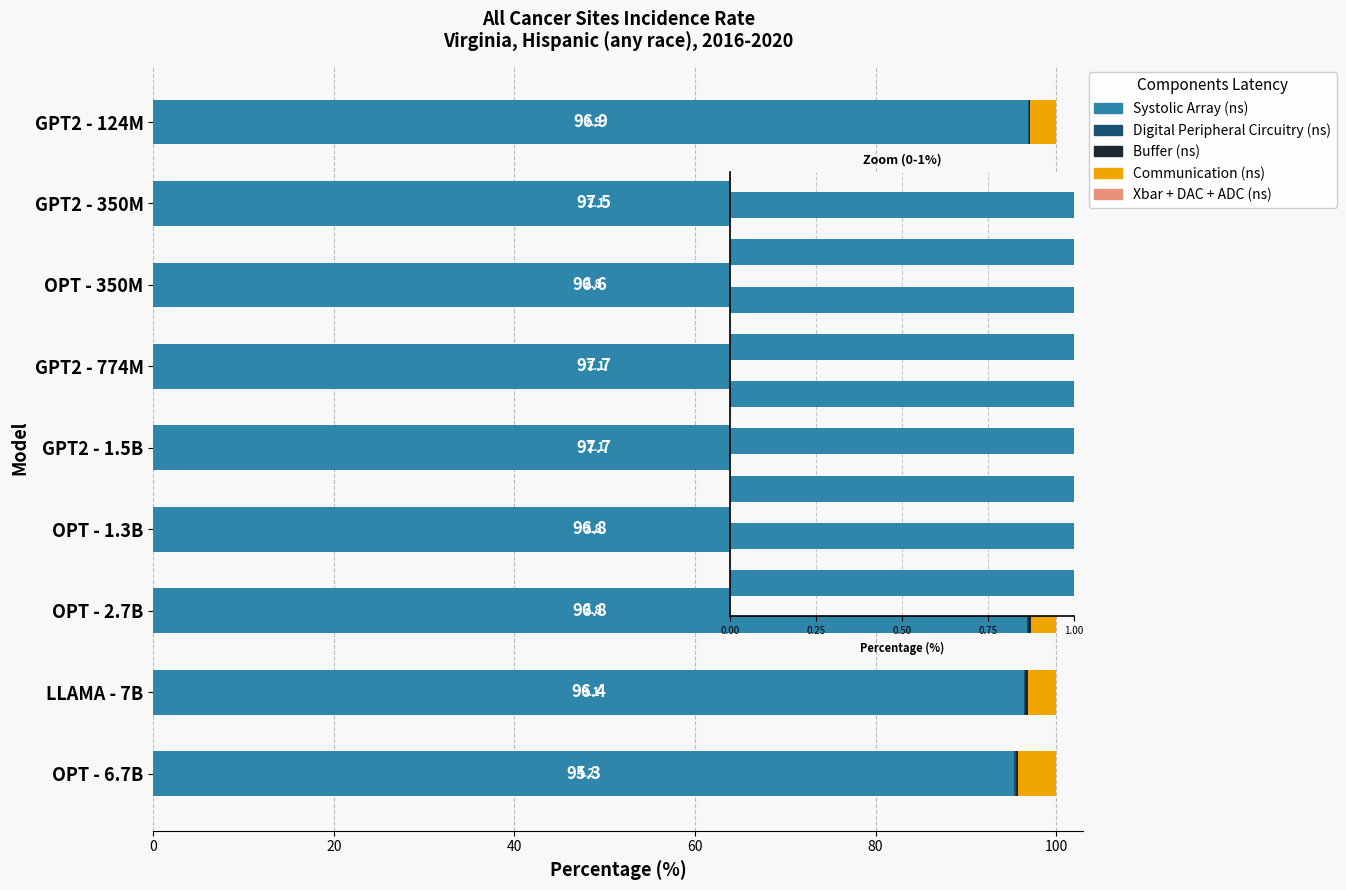

True or false: Systolic Array (ns) has a value of 96.4 at LLAMA - 7B.

True